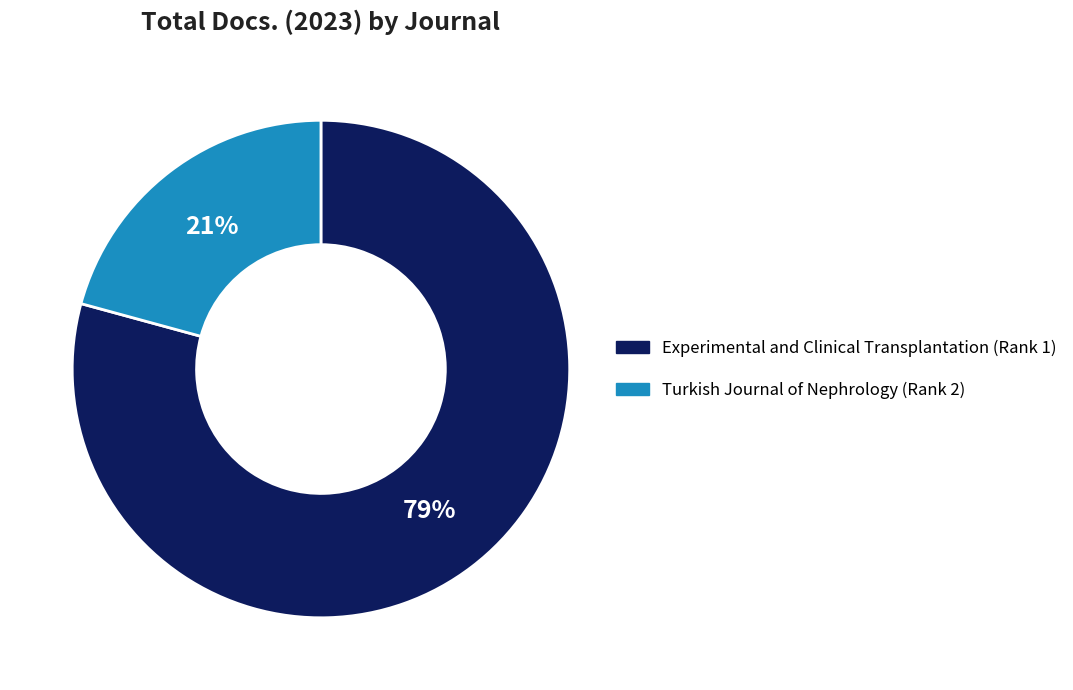

To the nearest percent, what is the average slice percentage?

50%